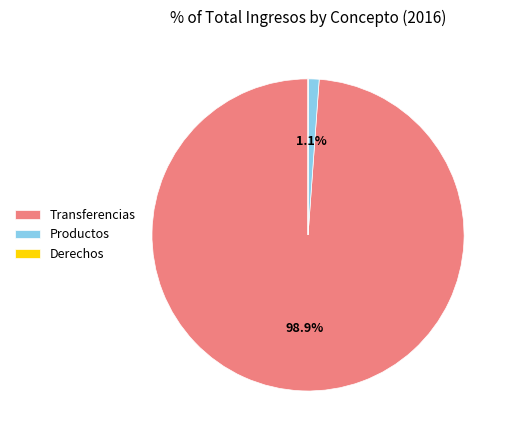

Which has a higher value, Productos or Transferencias?

Transferencias